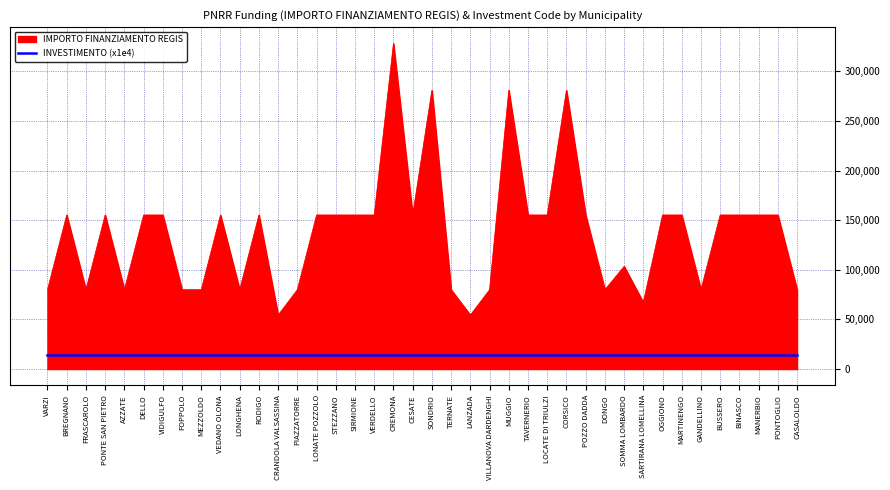

The value of INVESTIMENTO (x1e4) at VARZI is 14000. True or false?

True